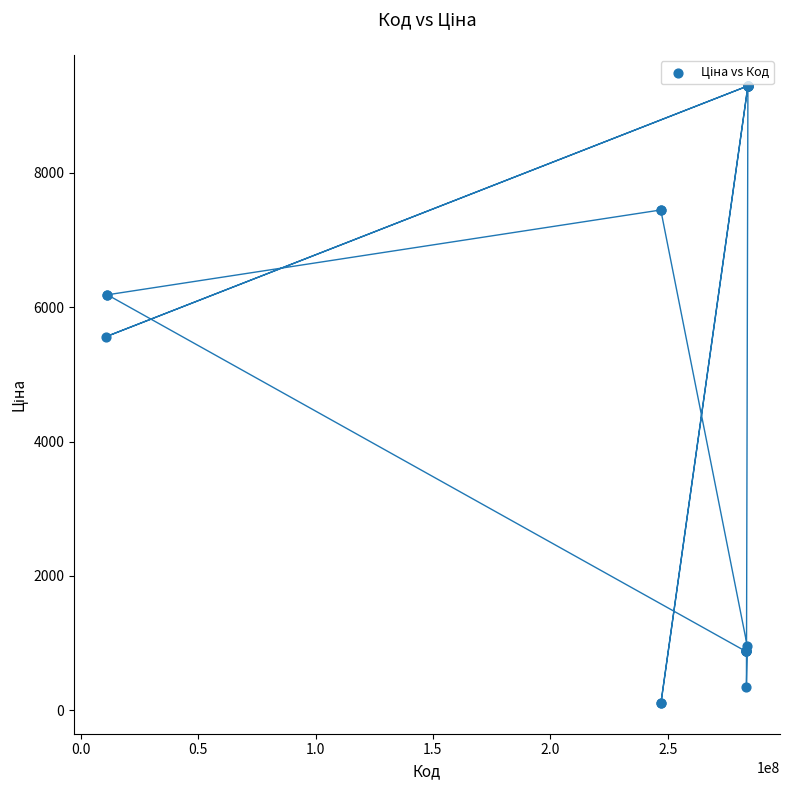

What Y value in the scatter plot is closest to 4701?

5560.3